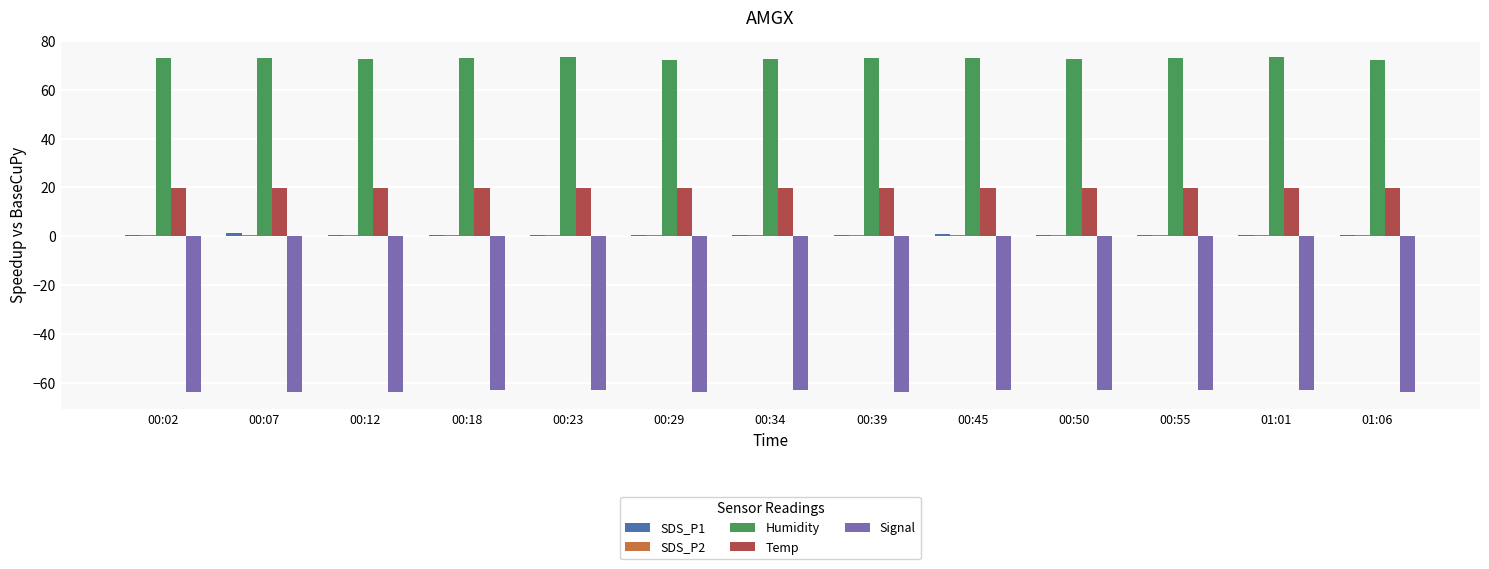

Count the number of data series in this chart.

5